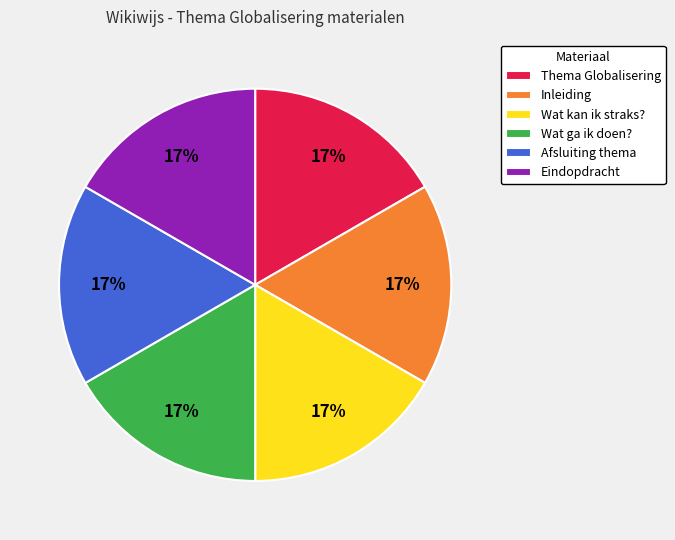

Does Afsluiting thema account for over 50% of the chart?

No